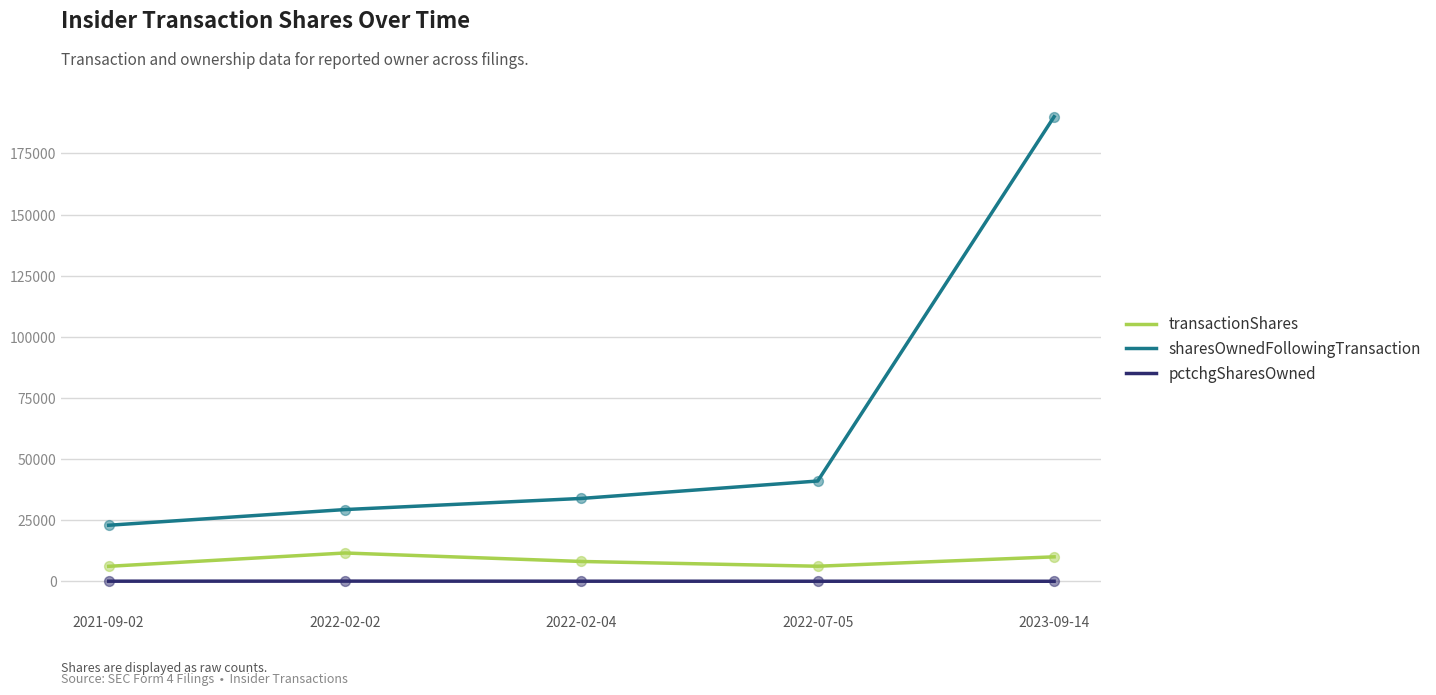

What are all the series names shown in the legend?

transactionShares, sharesOwnedFollowingTransaction, pctchgSharesOwned